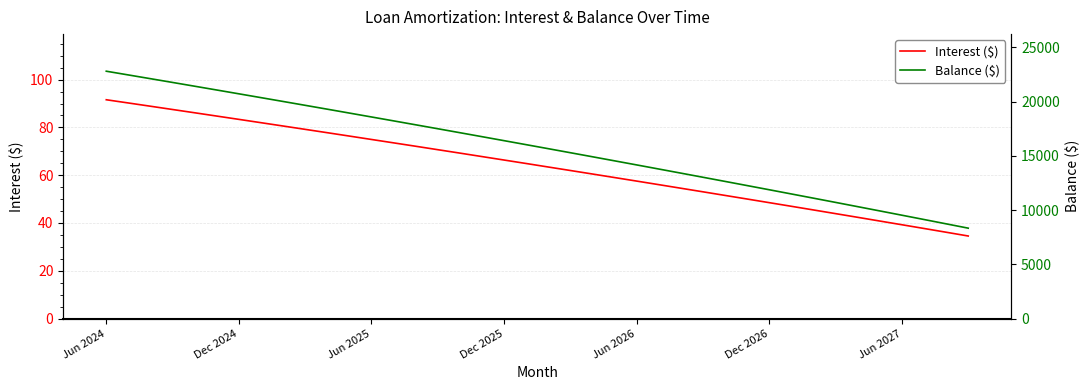

The value of Interest ($) at Dec 2024 is 148.2. True or false?

False